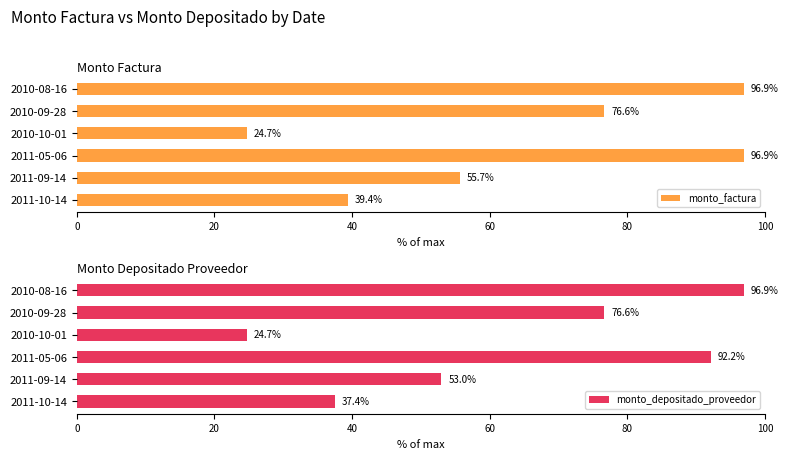

How many data points in monto_factura are less than 76?

3